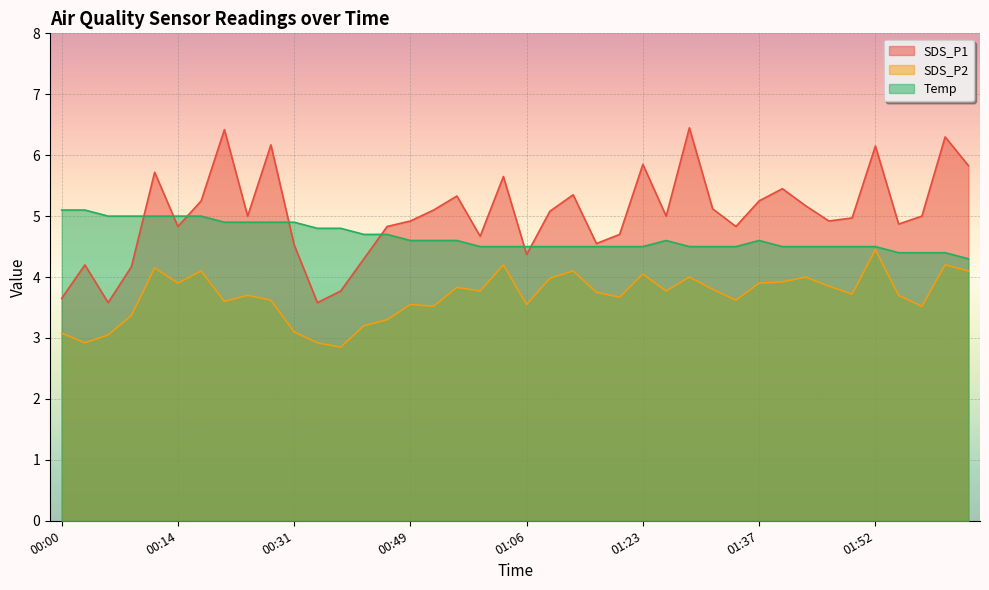

What value does the Temp series have at 01:14?

4.5